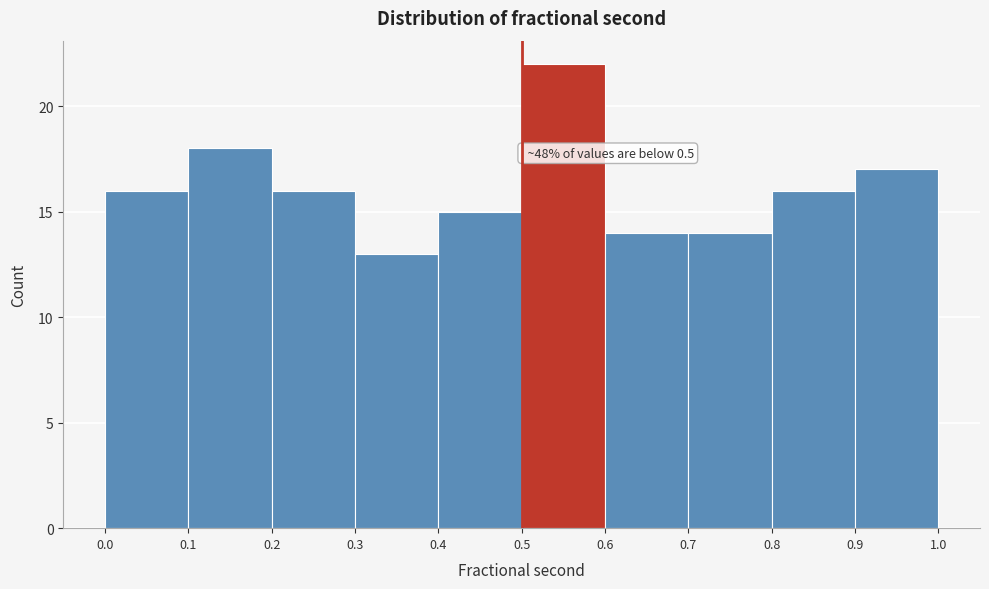

Over which range of the x-axis is the bar tallest?

0.5 to 0.6